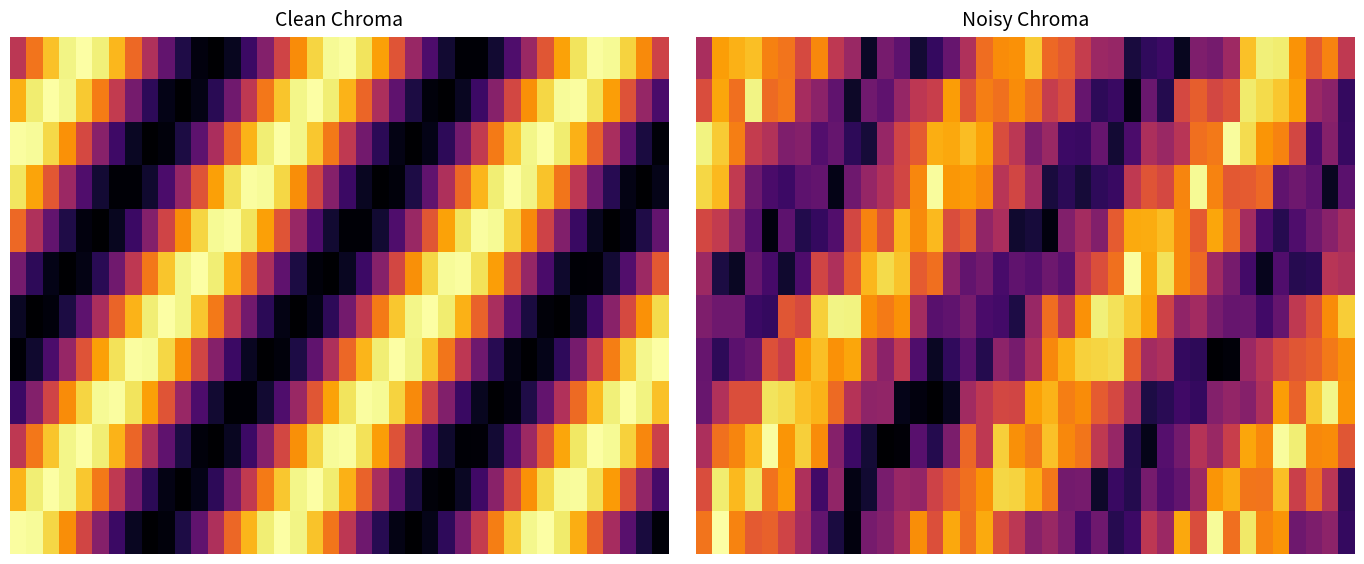

At how many categories does at least one series exceed 0?

40